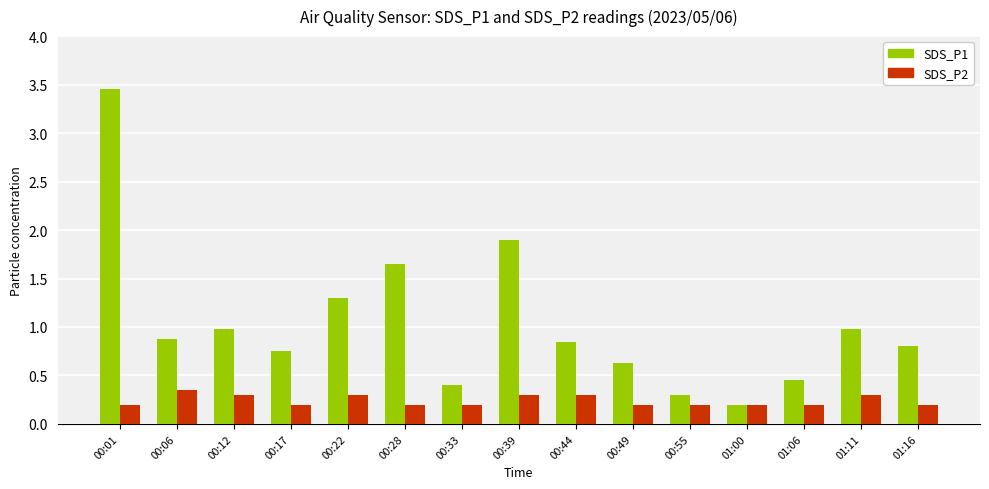

Which category has the highest value in the SDS_P2 series?

00:06